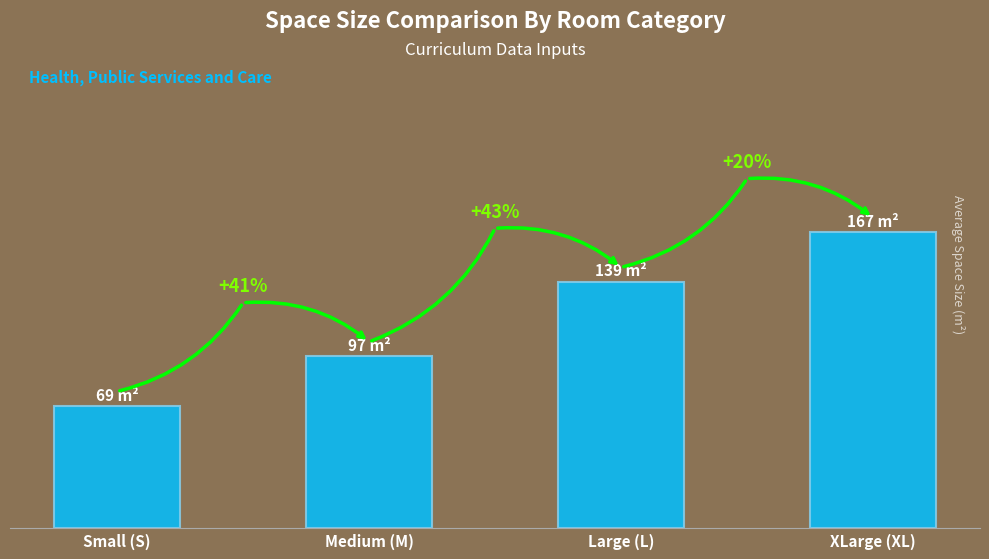

The value at Large (L) is 139. True or false?

True